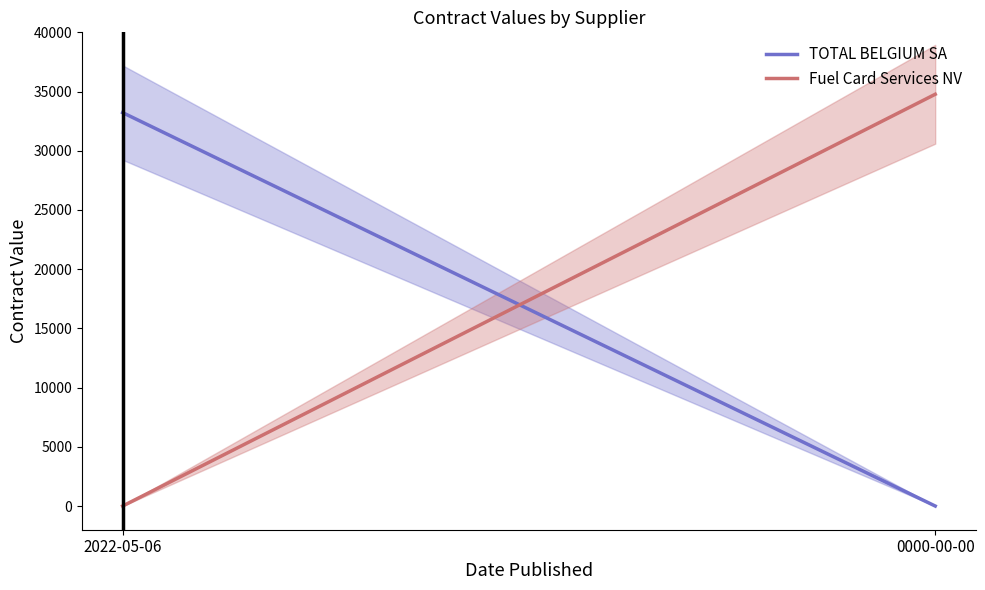

What is the total value across all series at 2022-05-06?

33220